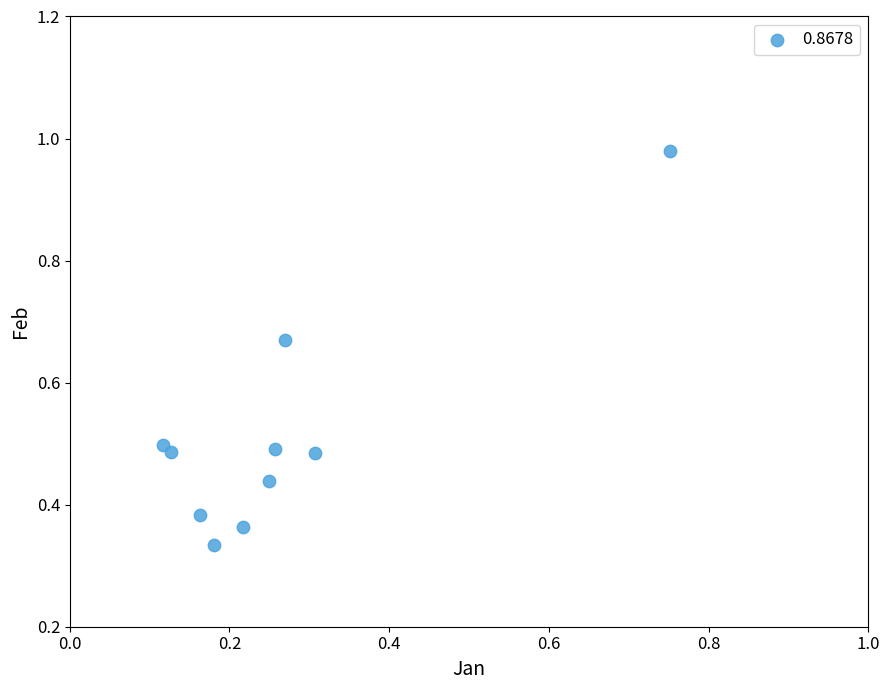

What is the range of X values (max minus min)?

0.6